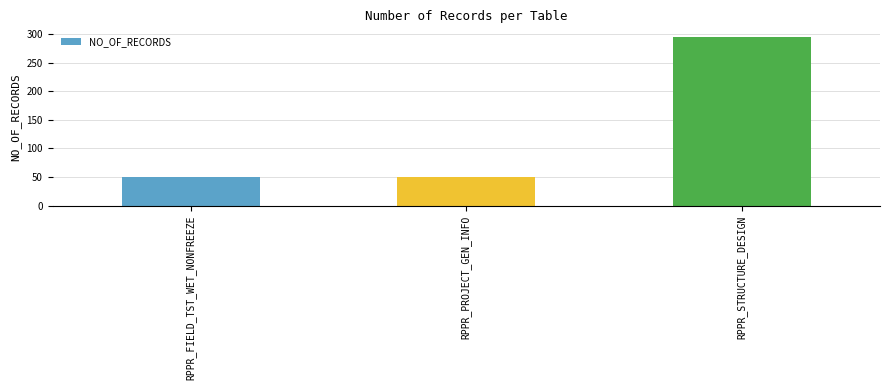

What is the difference between the maximum and minimum values?

245